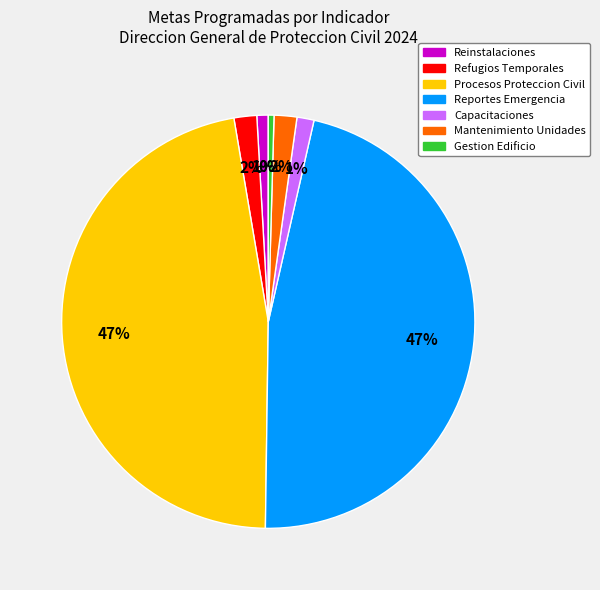

How many slices are in this pie chart?

7